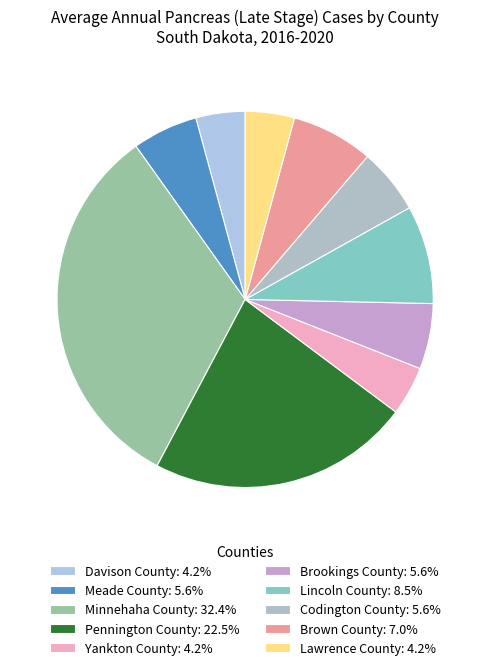

What is the ratio of the value at Pennington County to the value at Codington County?

4.0